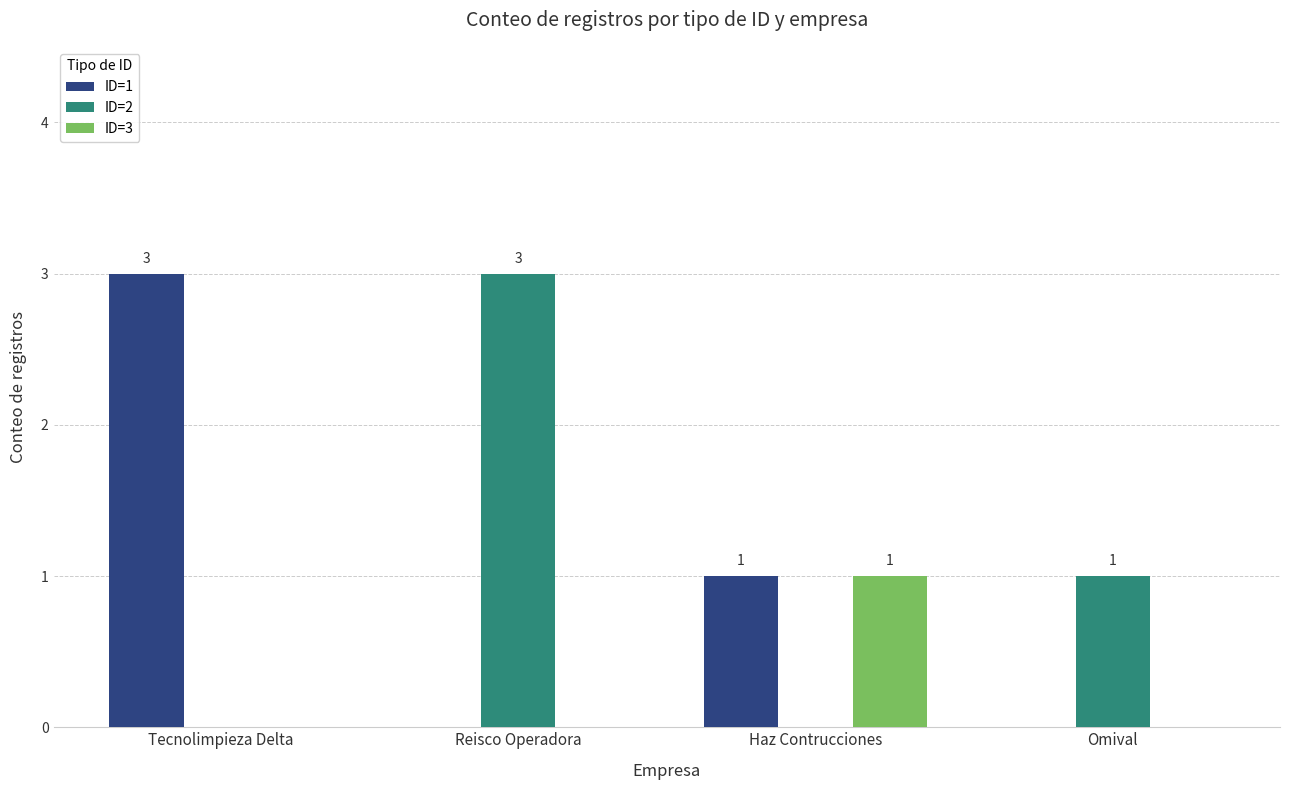

The value of ID=3 at Haz Contrucciones is 1. True or false?

True